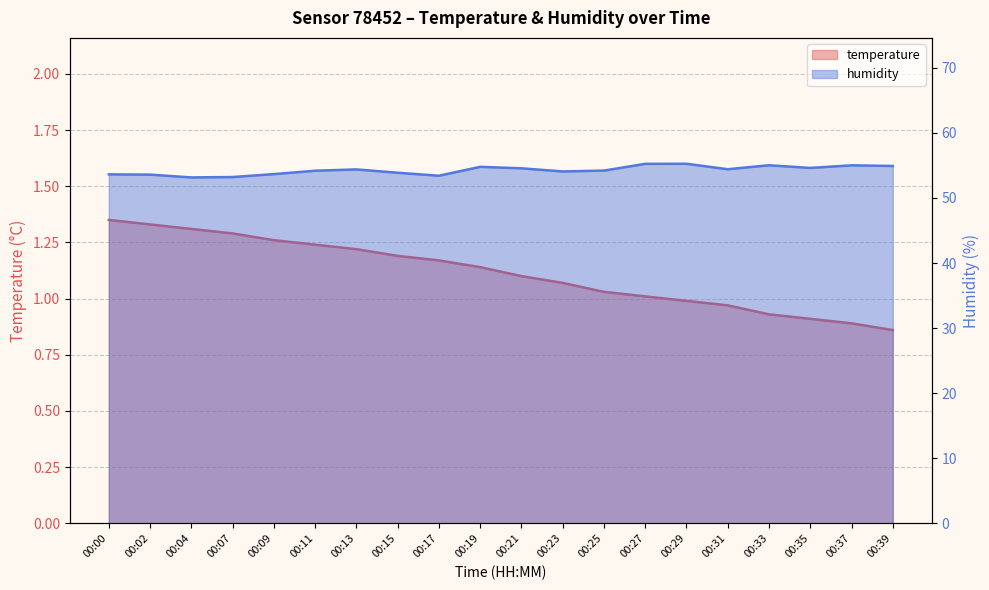

Which series changed the most between 00:04 and 00:13?

humidity